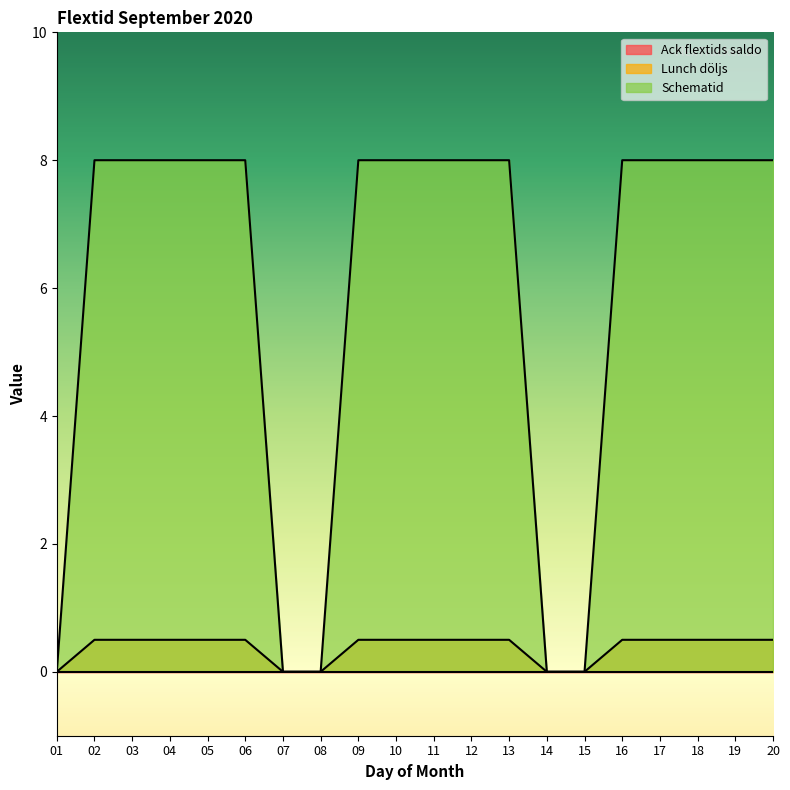

True or false: Lunch döljs has more than 1 points higher than both neighbors.

False